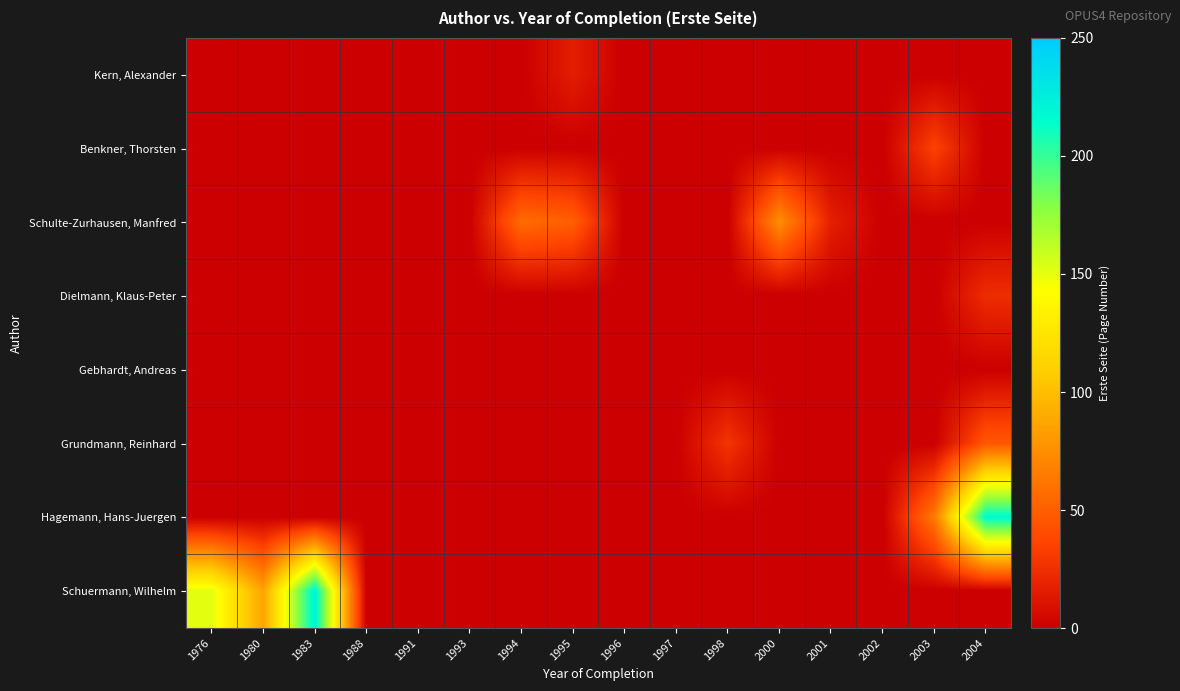

Reading left to right, transcribe all the data shown in this chart.

Kern, Alexander: 1976=0	1980=0	1983=0	1988=0	1991=0	1993=0	1994=0	1995=16	1996=0	1997=0	1998=0	2000=0	2001=0	2002=0	2003=0	2004=0
Benkner, Thorsten: 1976=0	1980=0	1983=0	1988=0	1991=0	1993=0	1994=0	1995=0	1996=0	1997=0	1998=0	2000=0	2001=0	2002=0	2003=35	2004=0
Schulte-Zurhausen, Manfred: 1976=0	1980=0	1983=0	1988=0	1991=0	1993=0	1994=57	1995=50	1996=0	1997=0	1998=0	2000=75	2001=17	2002=0	2003=0	2004=0
Dielmann, Klaus-Peter: 1976=0	1980=0	1983=0	1988=0	1991=0	1993=0	1994=0	1995=0	1996=0	1997=0	1998=0	2000=0	2001=0	2002=0	2003=0	2004=24
Gebhardt, Andreas: 1976=0	1980=0	1983=0	1988=0	1991=0	1993=0	1994=0	1995=0	1996=0	1997=0	1998=0	2000=0	2001=0	2002=0	2003=0	2004=0
Grundmann, Reinhard: 1976=0	1980=0	1983=0	1988=0	1991=0	1993=0	1994=0	1995=0	1996=0	1997=0	1998=28	2000=0	2001=0	2002=0	2003=0	2004=46
Hagemann, Hans-Juergen: 1976=0	1980=0	1983=0	1988=0	1991=0	1993=0	1994=0	1995=0	1996=0	1997=0	1998=0	2000=0	2001=0	2002=0	2003=64	2004=217
Schuermann, Wilhelm: 1976=151	1980=86	1983=222	1988=0	1991=0	1993=0	1994=0	1995=0	1996=0	1997=0	1998=0	2000=0	2001=0	2002=0	2003=0	2004=0